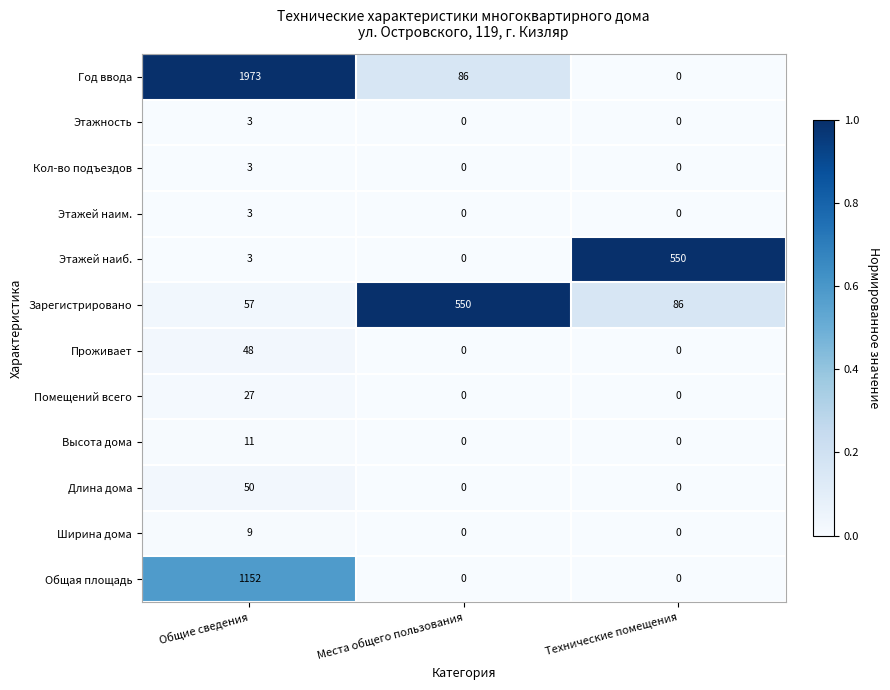

Which series has the largest total across all categories?

Год ввода